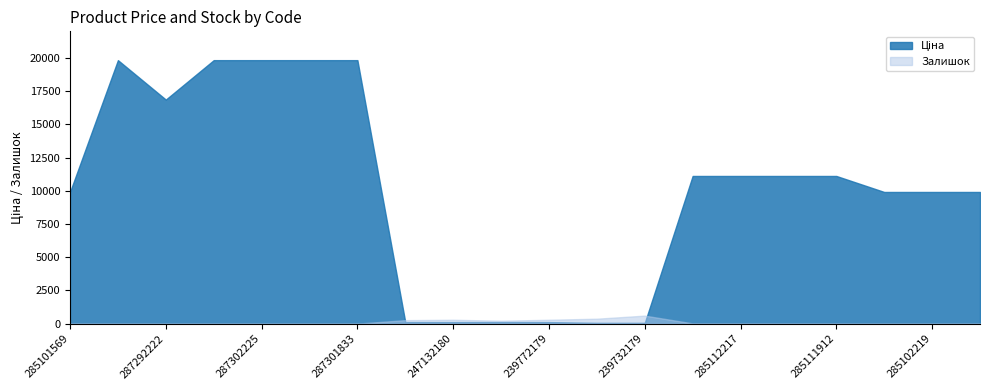

Rank the series by their maximum value, from highest to lowest.

Ціна, Залишок